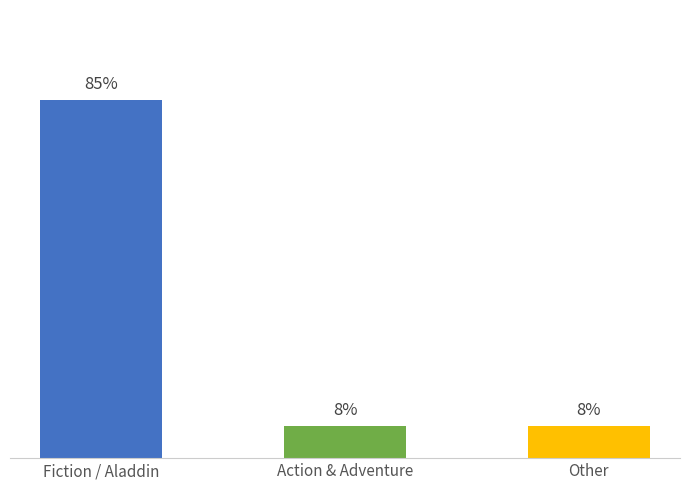

Is it true that the value at Action & Adventure is 1?

False